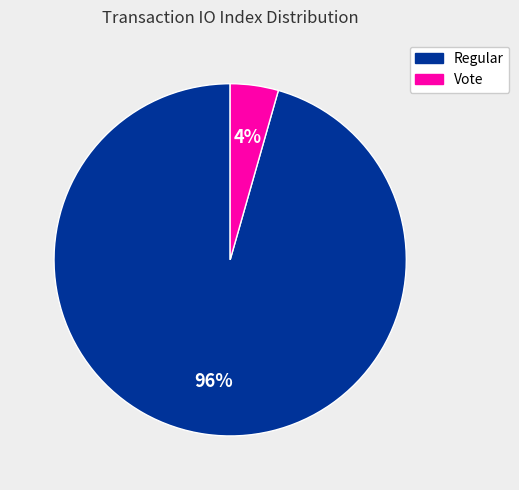

Which category accounts for the majority?

Regular